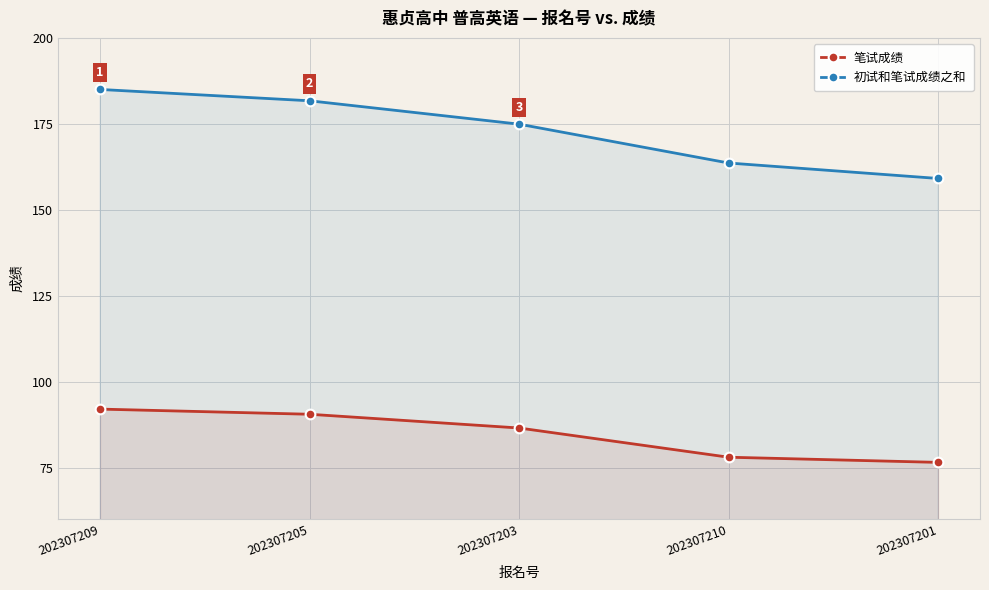

At which label is 初试和笔试成绩之和 closest to 172?

202307203